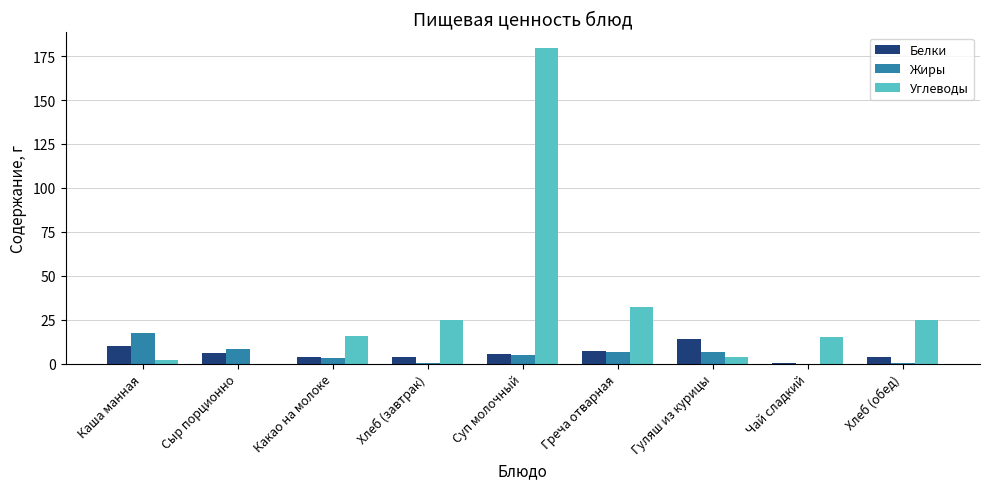

Where does the Жиры series first go above 4?

Каша манная